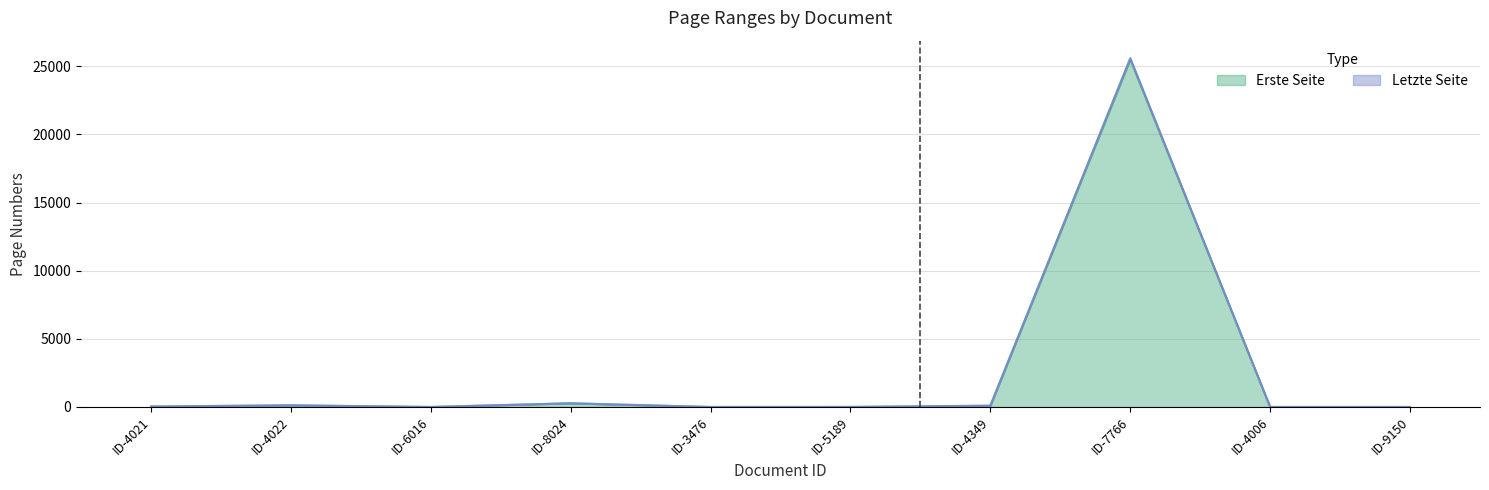

List the labels in order of Letzte Seite value, largest first.

ID-7766, ID-8024, ID-4022, ID-4349, ID-4021, ID-5189, ID-6016, ID-3476, ID-4006, ID-9150